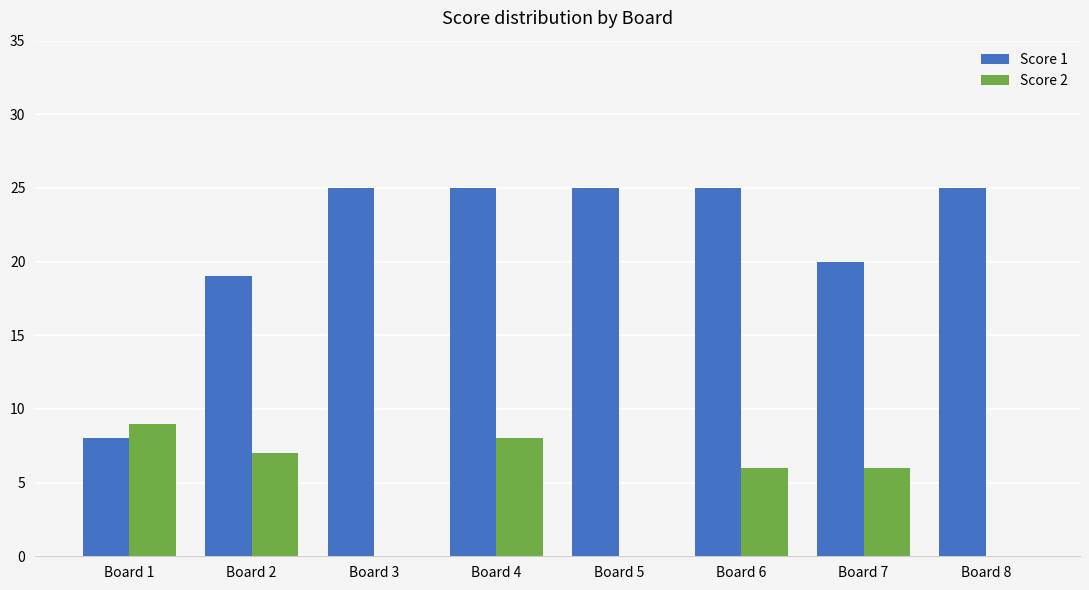

Reading right to left, transcribe all the data shown in this chart.

Score 1: Board 8=25	Board 7=20	Board 6=25	Board 5=25	Board 4=25	Board 3=25	Board 2=19	Board 1=8
Score 2: Board 8=0	Board 7=6	Board 6=6	Board 5=0	Board 4=8	Board 3=0	Board 2=7	Board 1=9